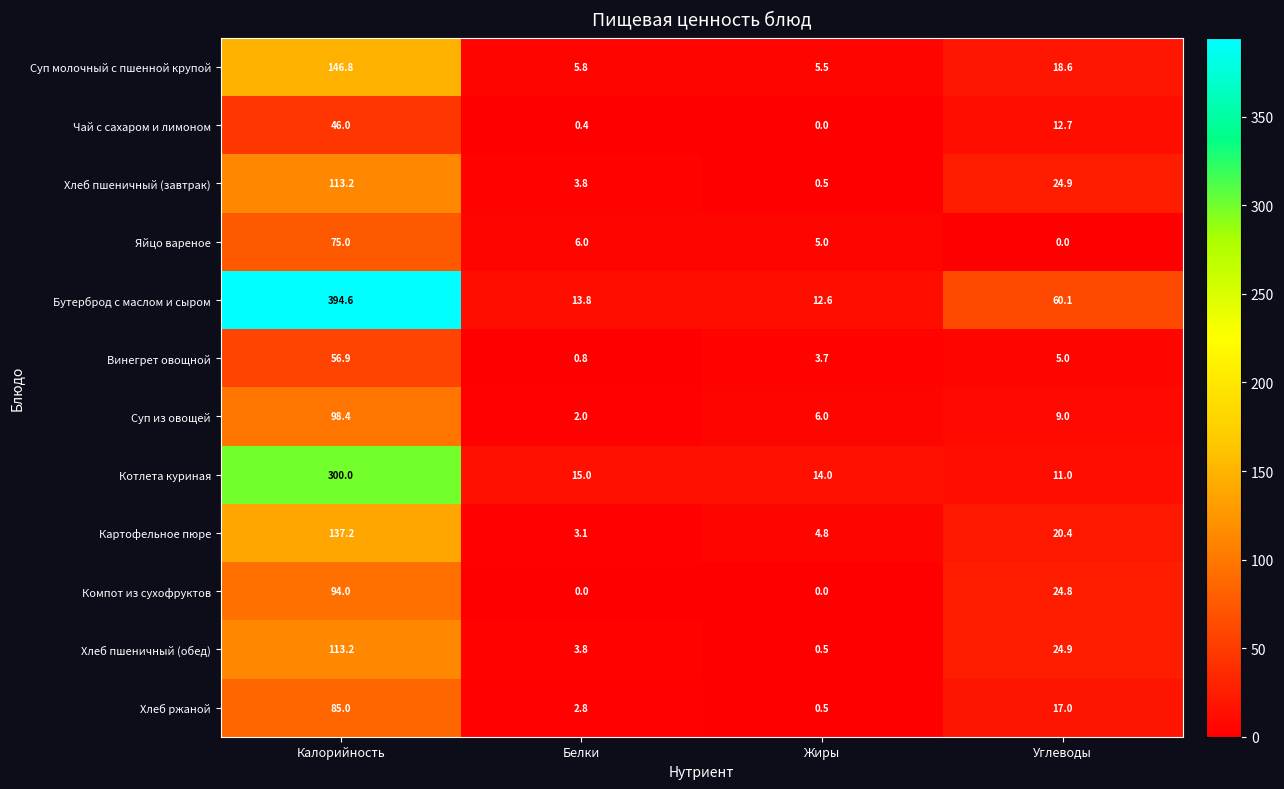

Which series has the largest range (max minus min)?

Бутерброд с маслом и сыром